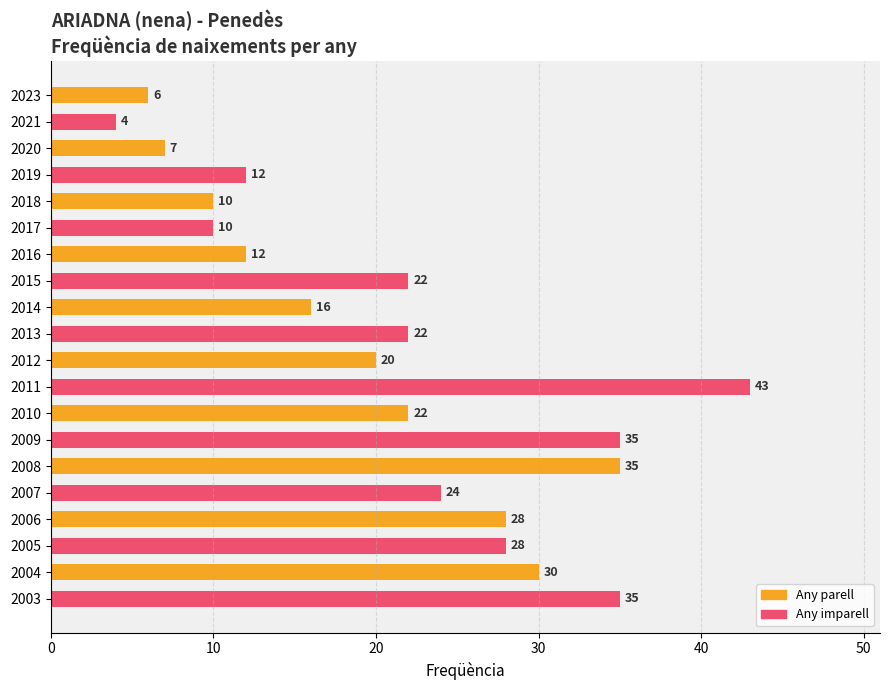

What is the value of the 18th bar from the top?

28